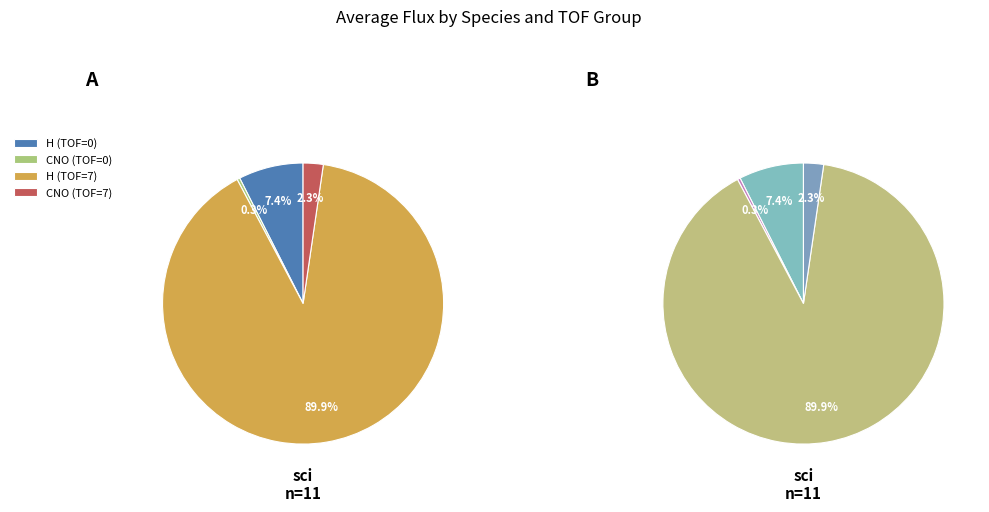

Which series has the largest range (max minus min)?

H_TOF7